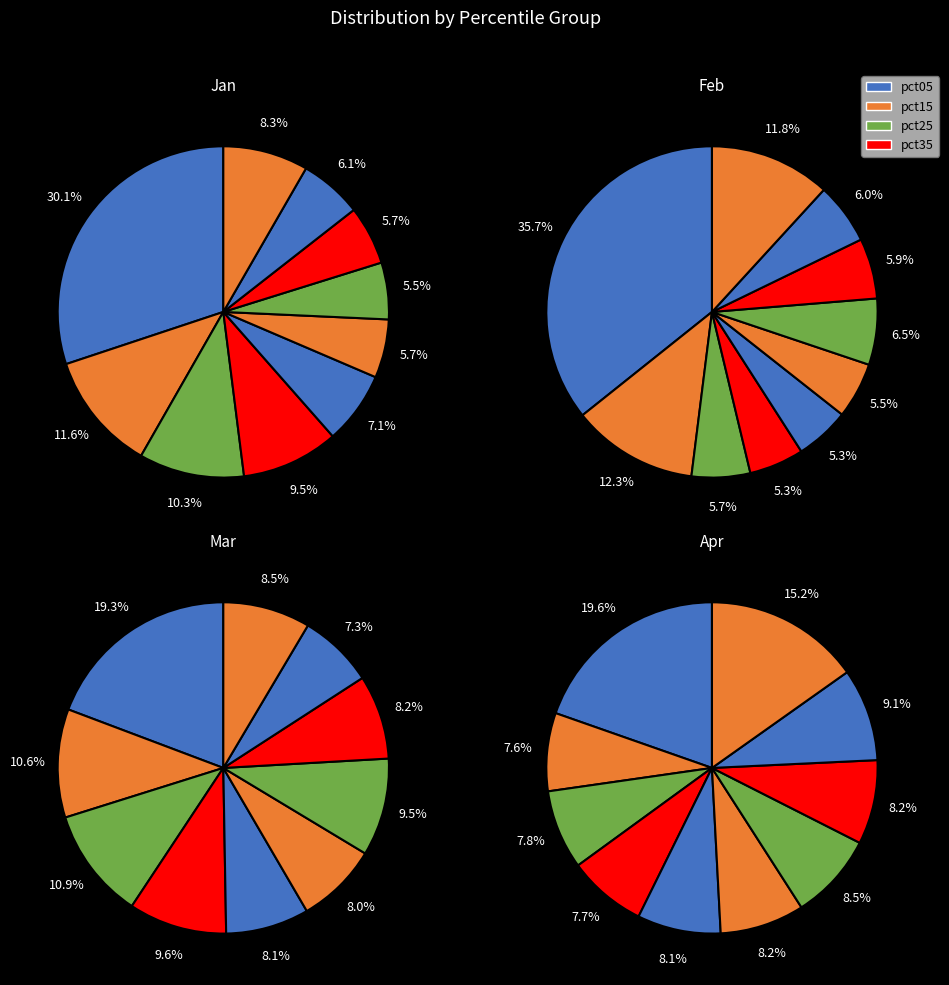

Rank the categories by Mar value from highest to lowest.

pct05, pct25, pct15, pct35, pct65, pct95, pct75, pct45, pct55, pct85